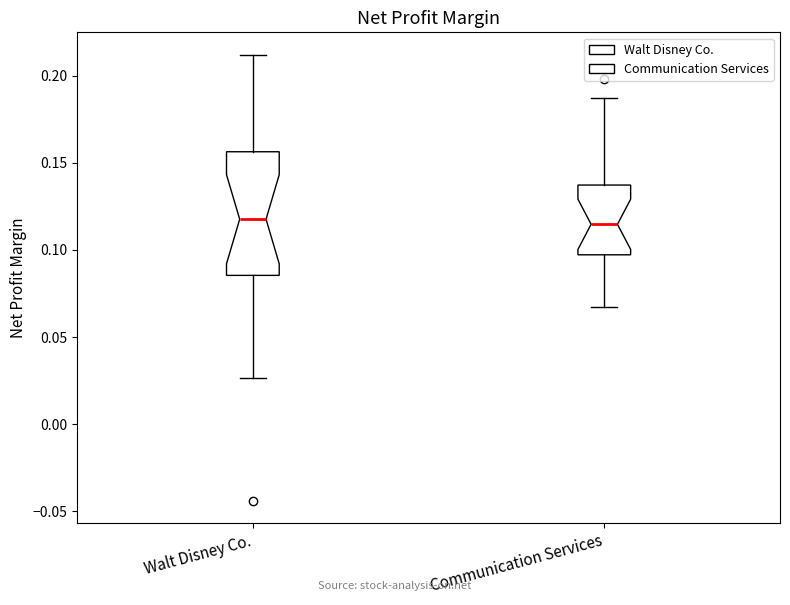

Where does the median line of the box for Walt Disney Co. sit on the y-axis? The values are not printed on the chart, so give them approximately, as read against the axis.

0.120